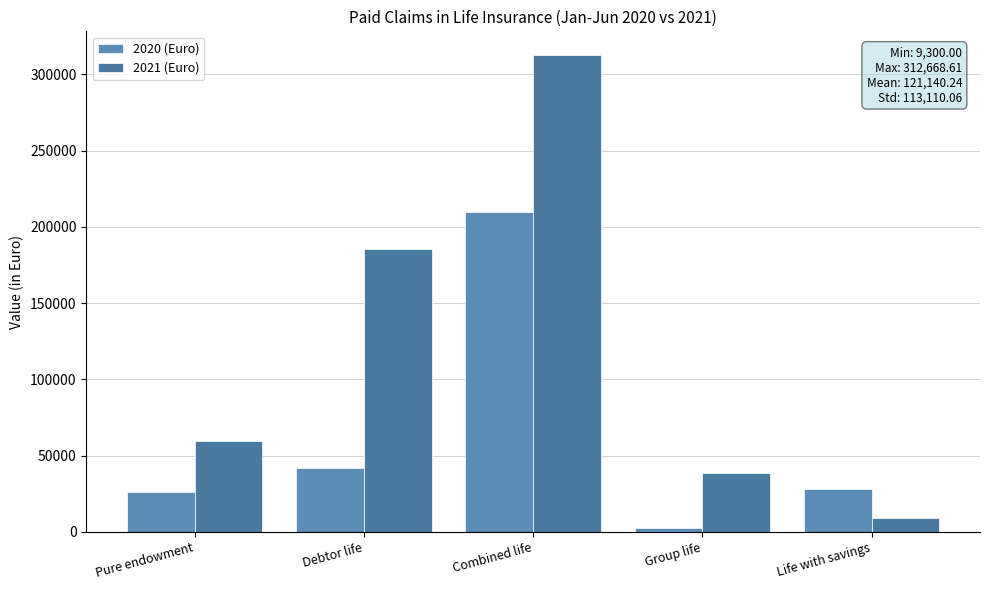

What is the value of the 2020 (Euro) bar at the 5th from the left?

27718.0